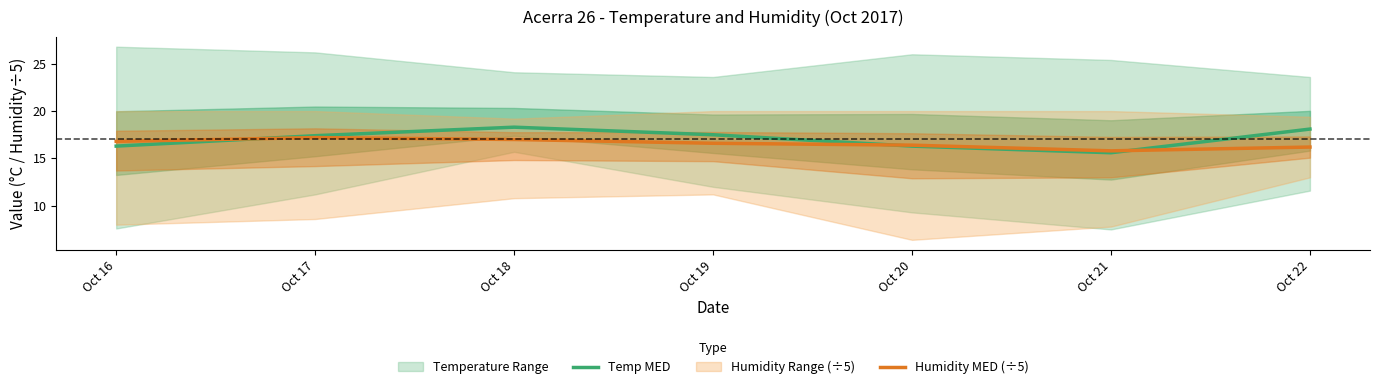

The value of Humidity MED (÷5) at Oct 22 is 16.2. True or false?

True